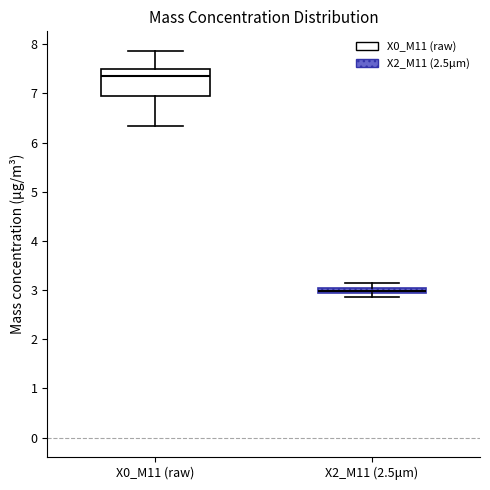

Which box has the lowest median line?

X2_M11 (2.5μm)